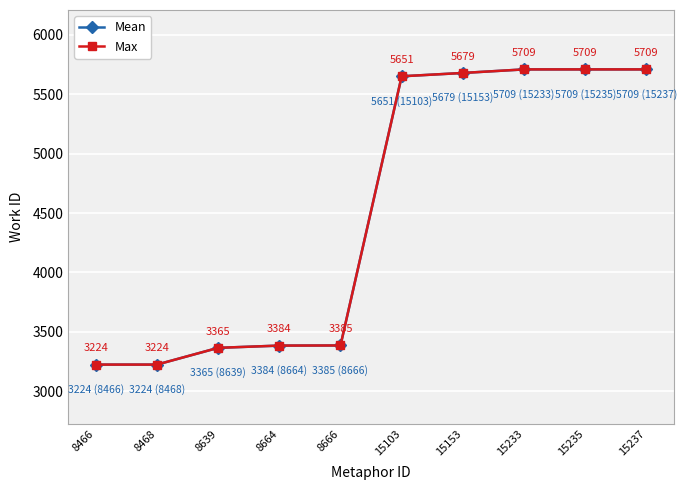

Is this an area chart (filled region under the line)?

No